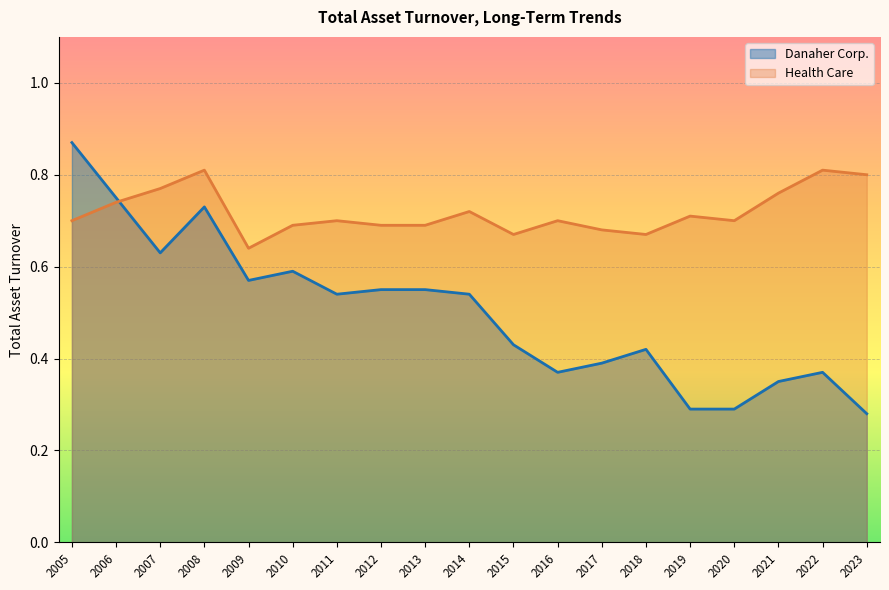

Does the chart display data point markers on the line(s)?

No